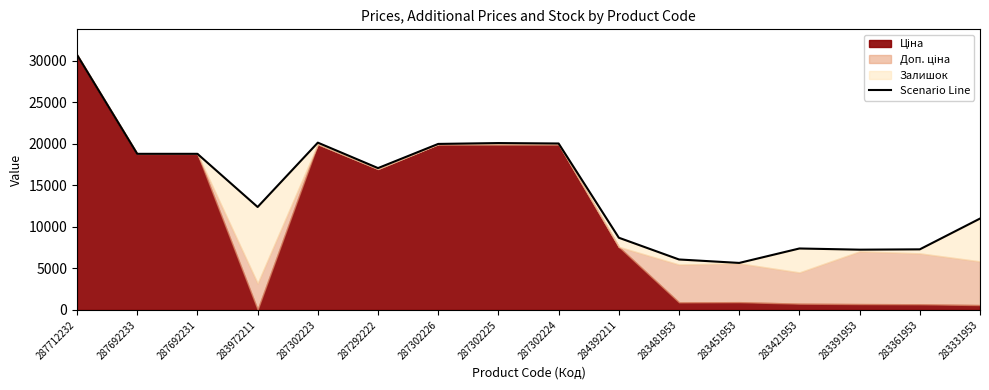

What is the change in value from 287302226 to 283361953?

-12694.9